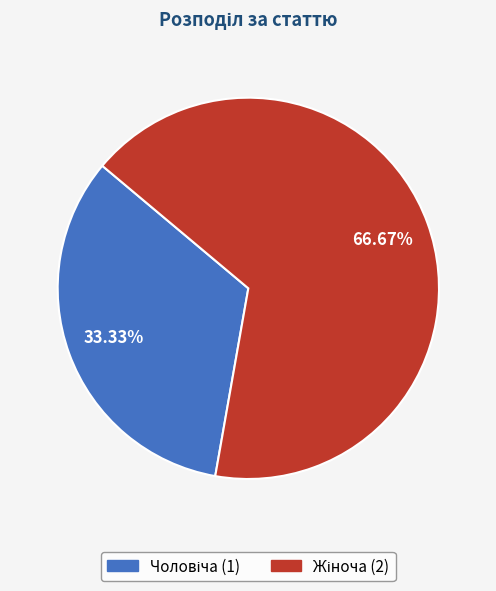

Is there any slice that represents more than half of the pie?

Yes